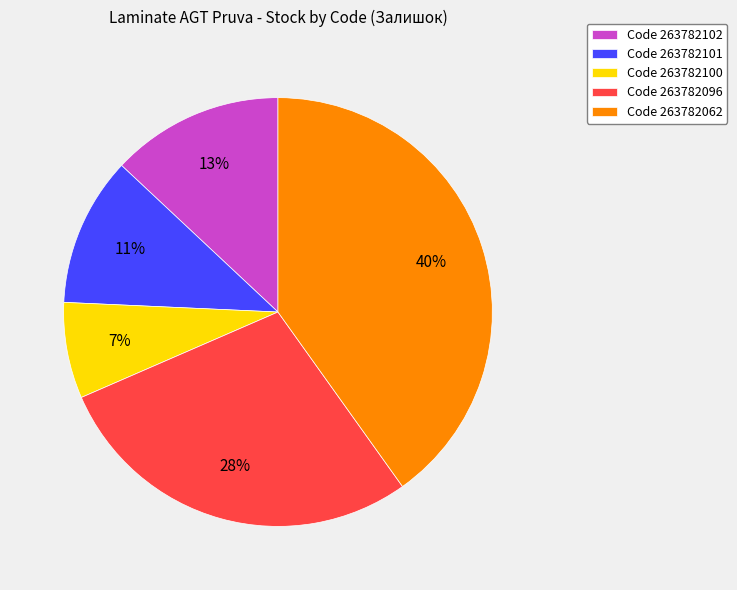

To the nearest percent, what is the combined percentage of Code 263782100 and Code 263782062?

47%